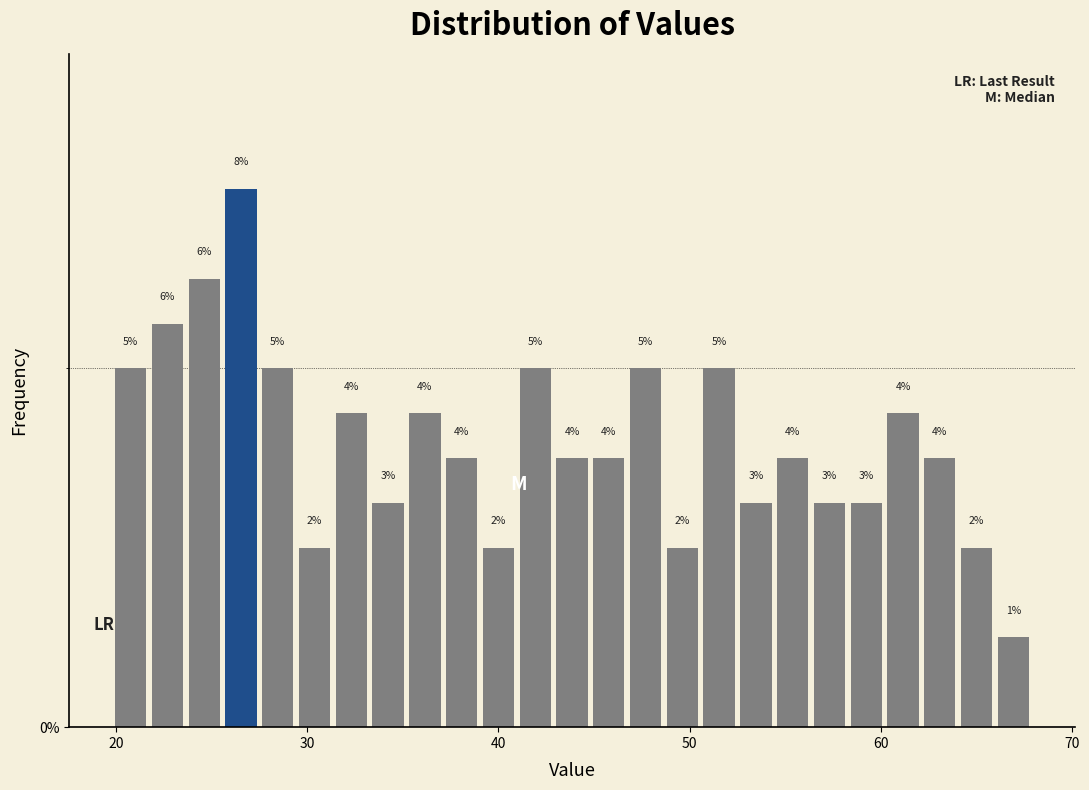

Read against the x-axis, roughly where is the centre of the tallest bar?

27